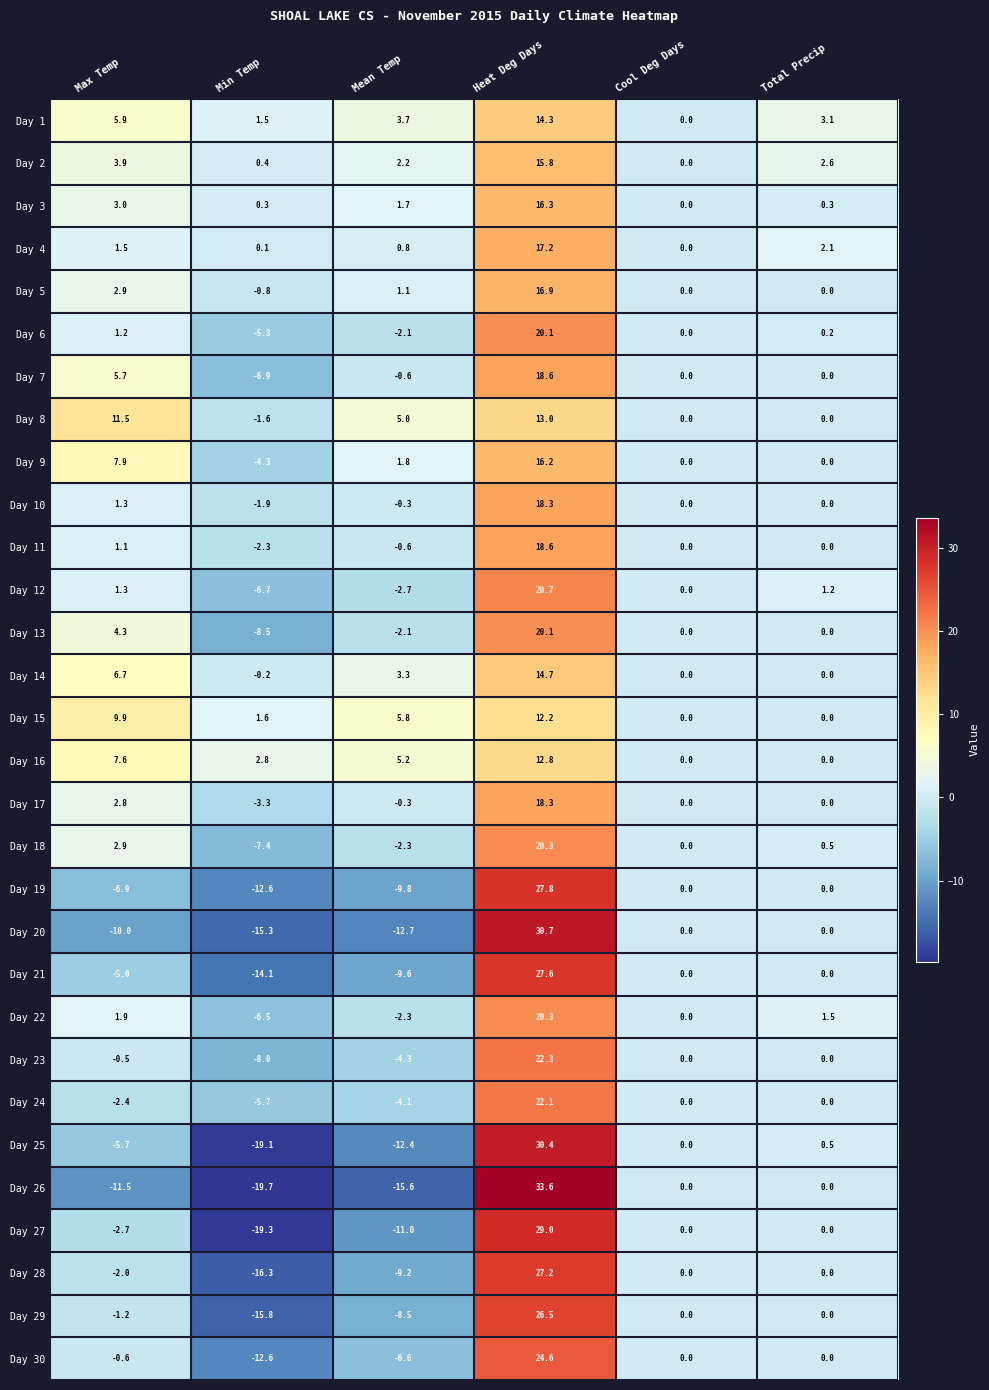

Rank the categories by Day 18 value from lowest to highest.

Min Temp, Mean Temp, Cool Deg Days, Total Precip, Max Temp, Heat Deg Days